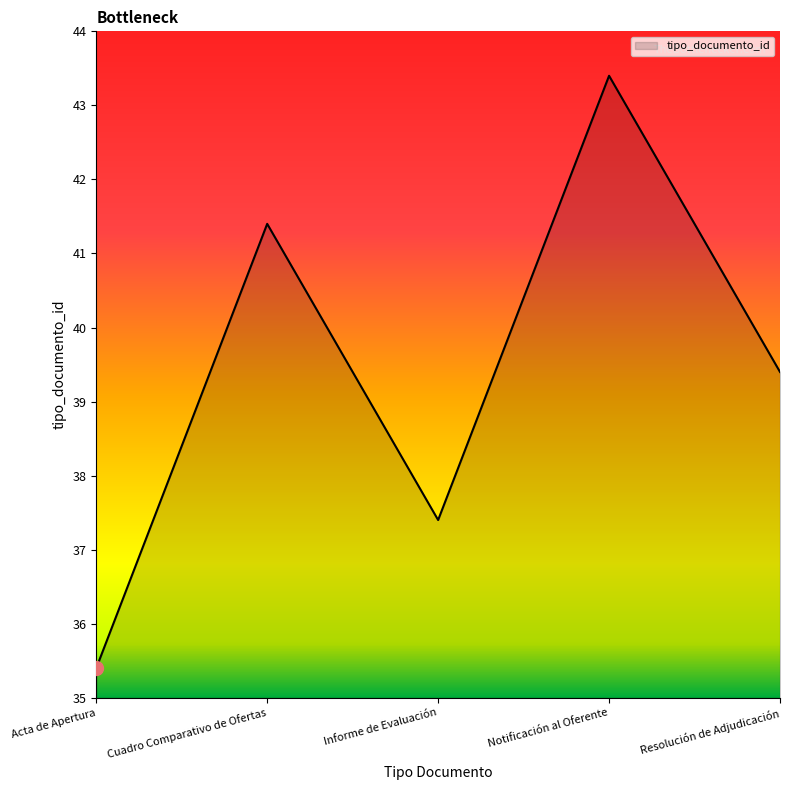

Is this an area chart (filled region under the line)?

Yes